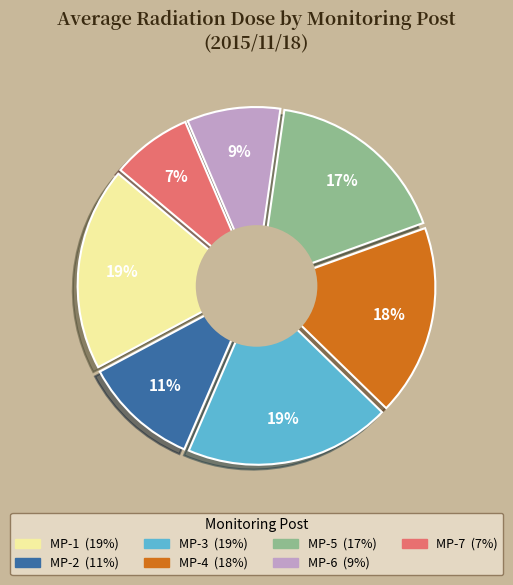

The MP-7 slice represents 7% of the pie. True or false?

True